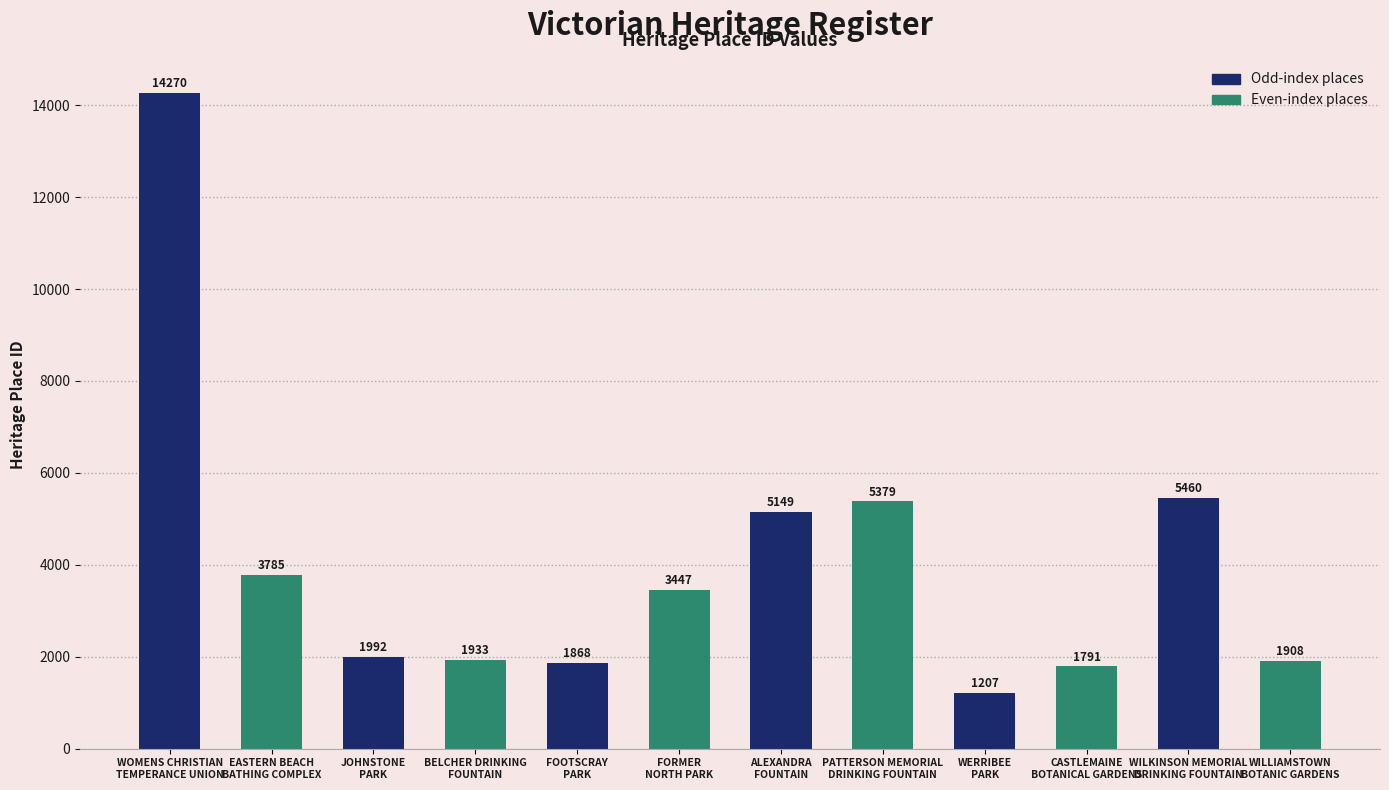

What is the ratio of the value at WOMENS CHRISTIAN
TEMPERANCE UNION to the value at PATTERSON MEMORIAL
DRINKING FOUNTAIN?

2.7